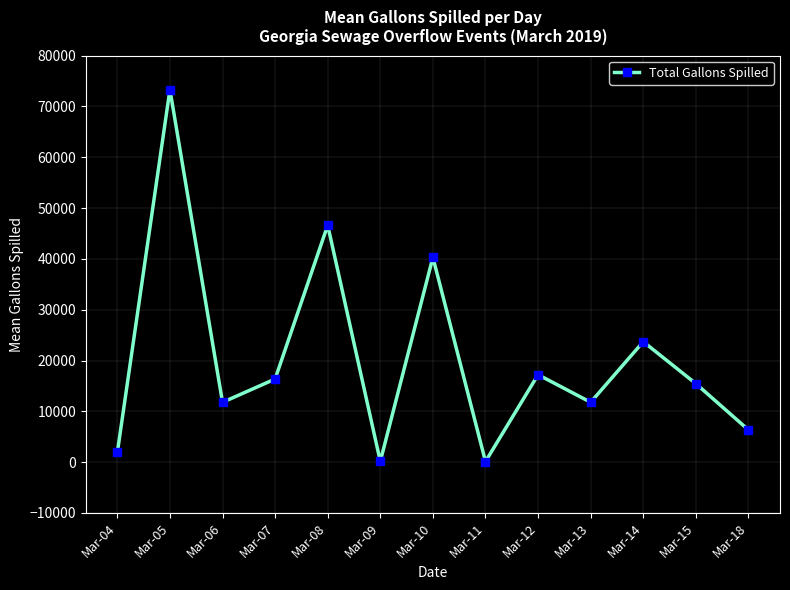

What is the maximum value shown in the chart?

73300